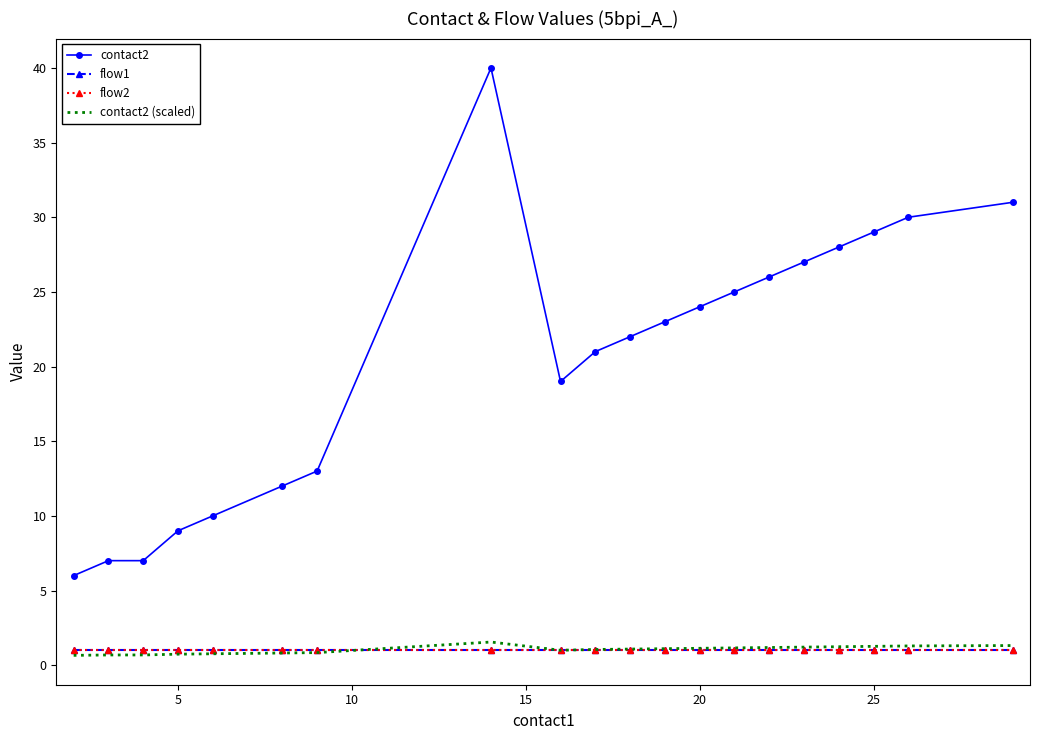

What is the value of the flow1 point at the 3rd from the left?

1.0